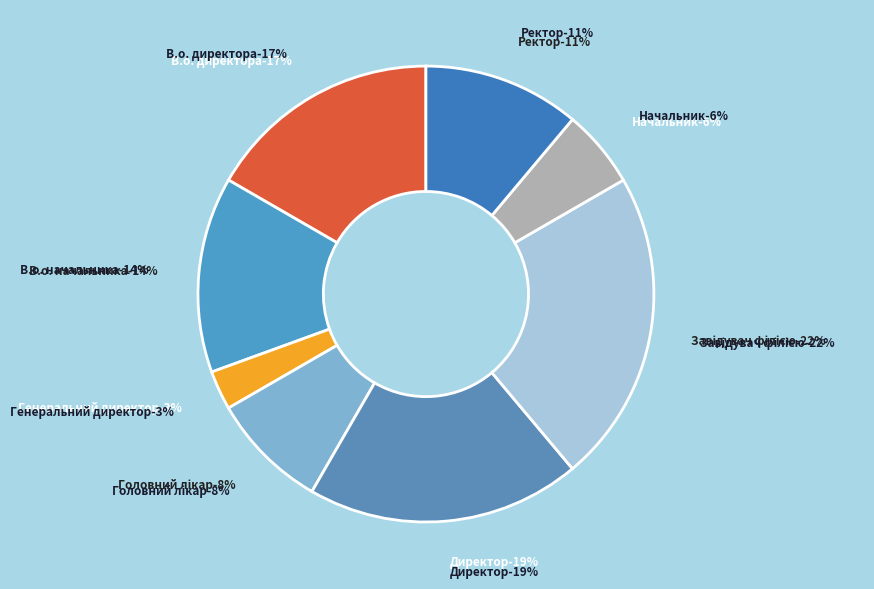

To the nearest percent, what is the combined percentage of Начальник and Завідувач філією?

28%